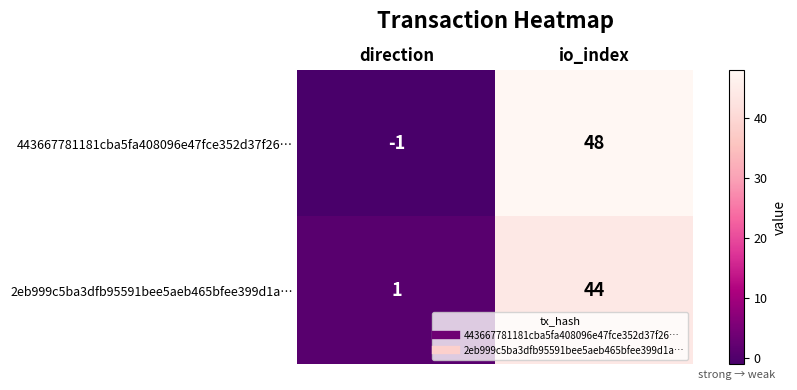

Rank the series by their average value, from highest to lowest.

443667781181cba5fa408096e47fce352d37f26…, 2eb999c5ba3dfb95591bee5aeb465bfee399d1a…